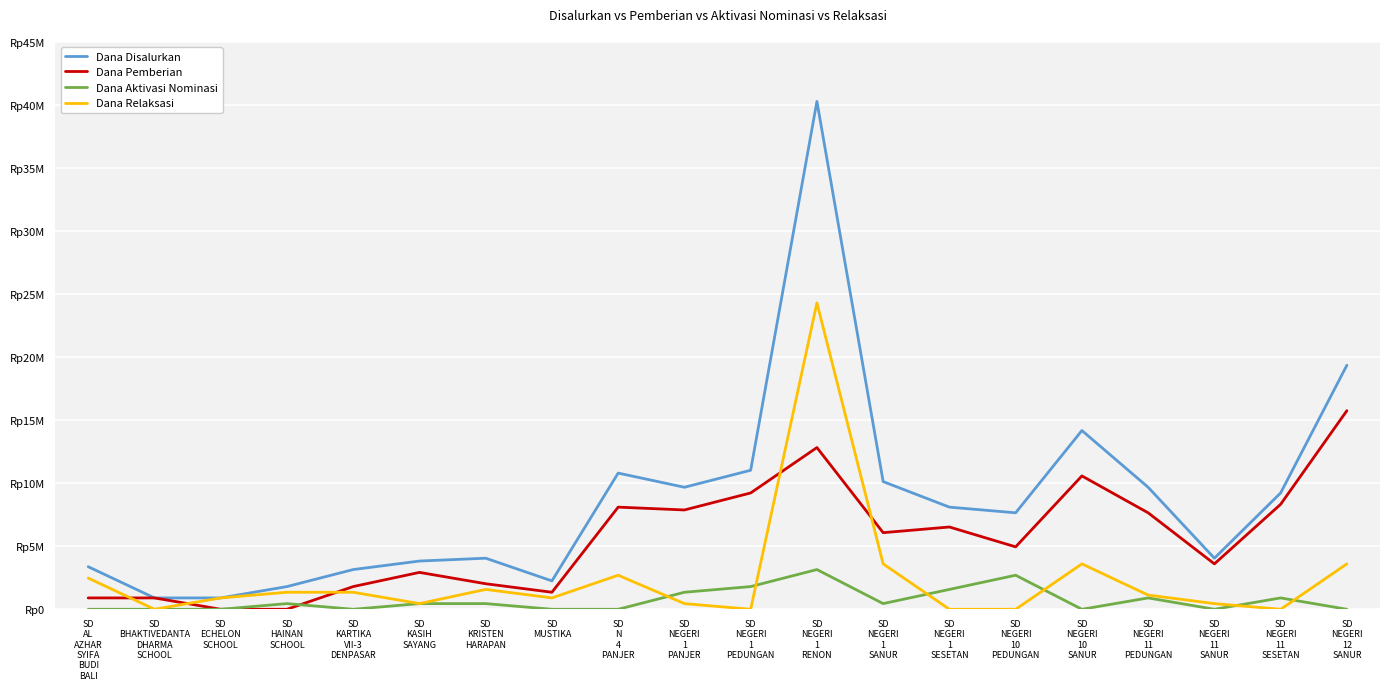

At how many categories does at least one series exceed 30858007?

1